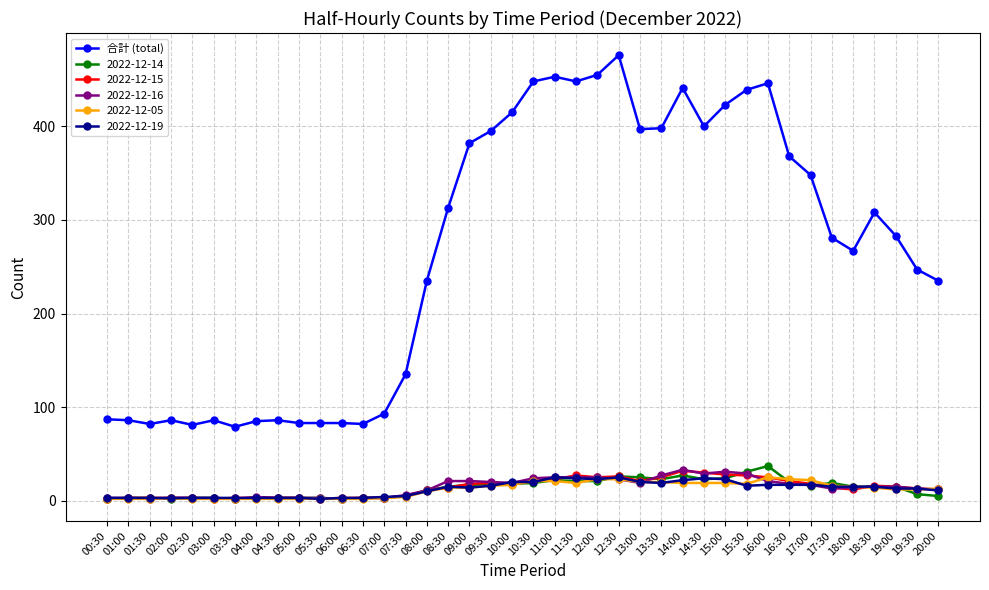

At which category does the chart reach its peak across all series?

12:30